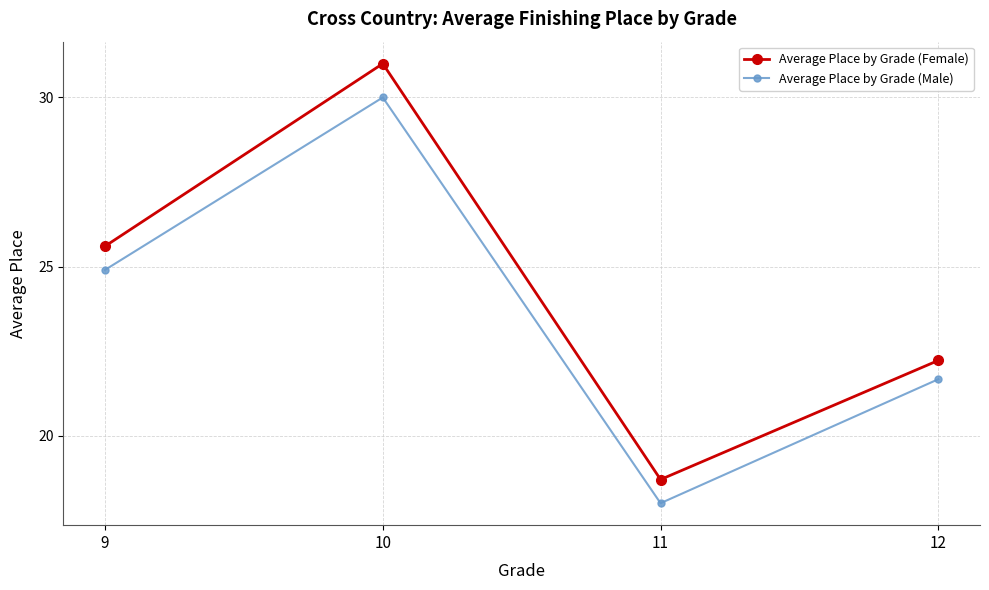

At which category does Average Place by Grade (Male) reach its first local valley?

11